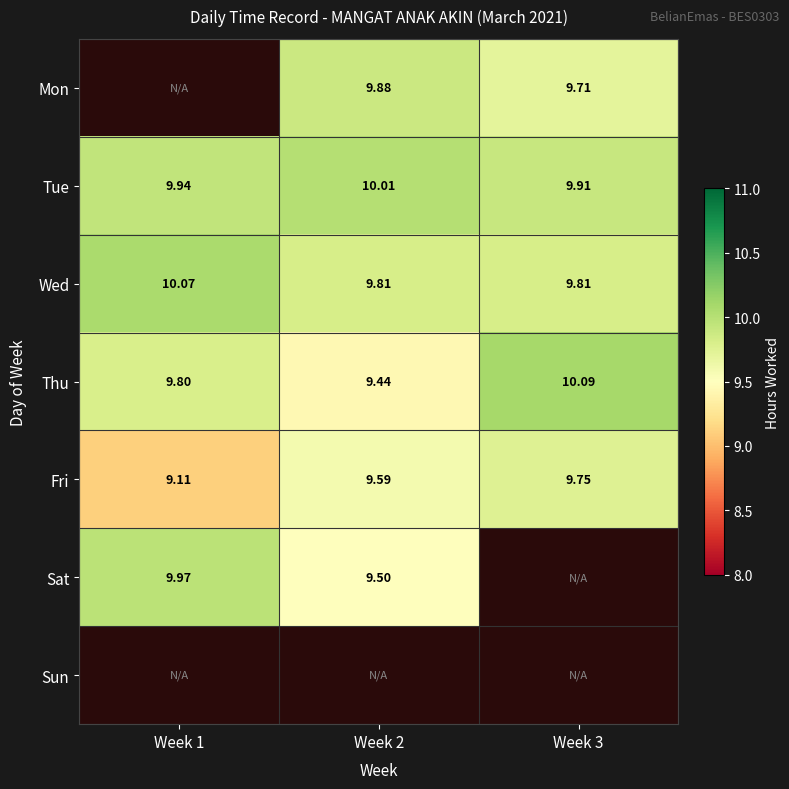

At which category is the sum across all series the highest?

Week 2